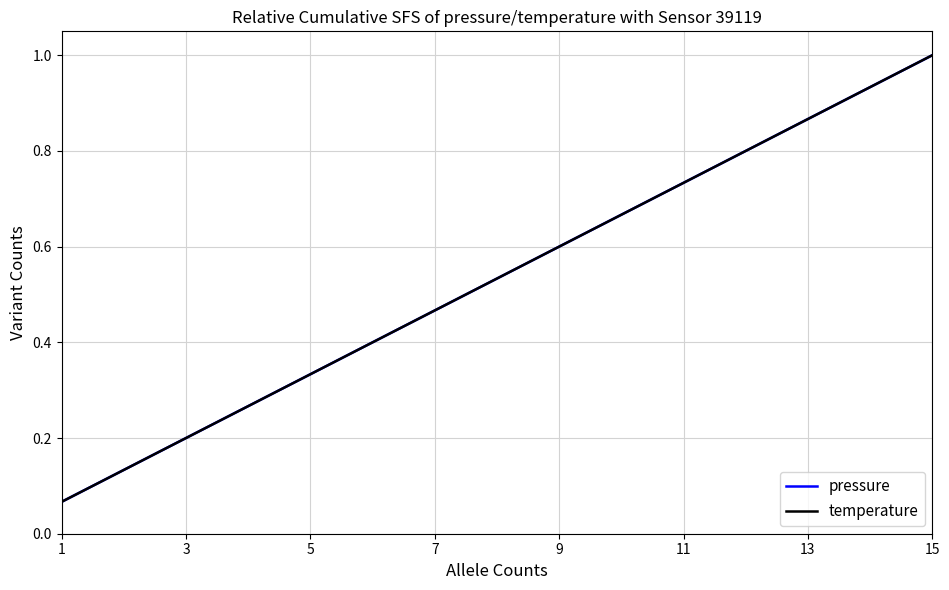

What is the maximum value for pressure?

1.0